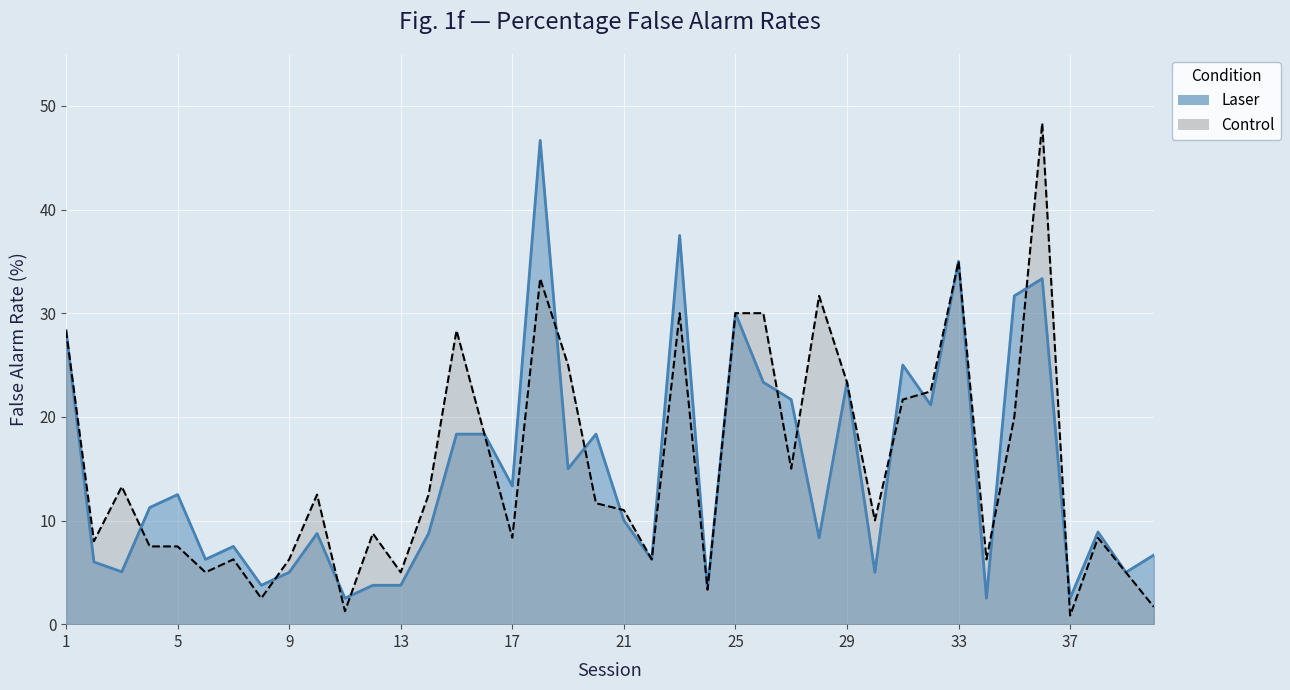

What is the value of the Control point at the 17th from the left?

8.3